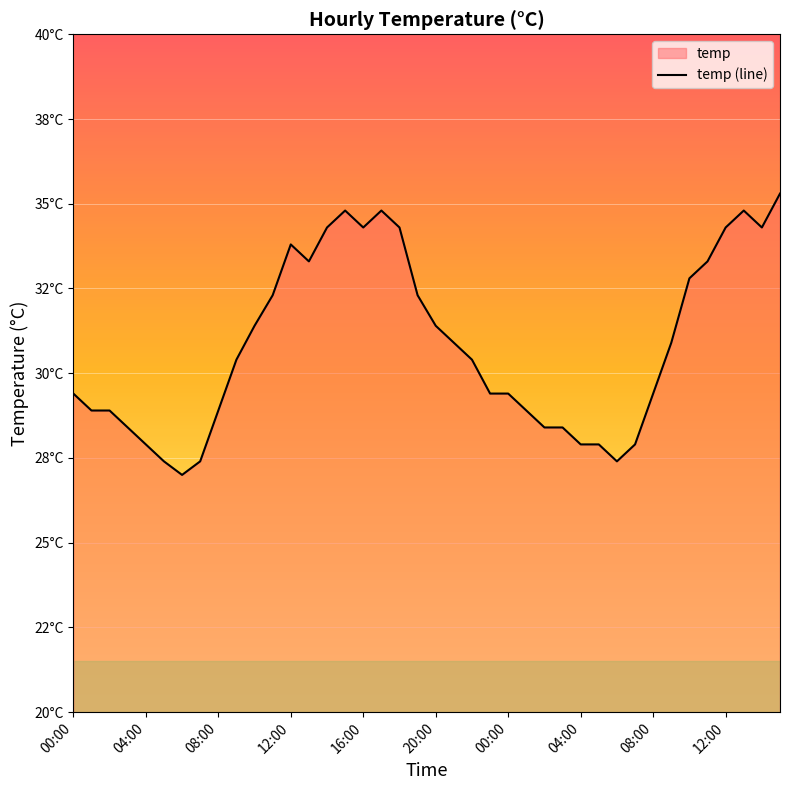

List the labels in order of value, largest first.

39, 15, 17, 37, 14, 16, 18, 36, 38, 12, 13, 35, 34, 11, 19, 10, 20, 21, 33, 12:00, 22, 00:00, 23, 24, 32, 04:00, 08:00, 08:00, 25, 12:00, 26, 27, 16:00, 28, 29, 31, 20:00, 04:00, 30, 00:00